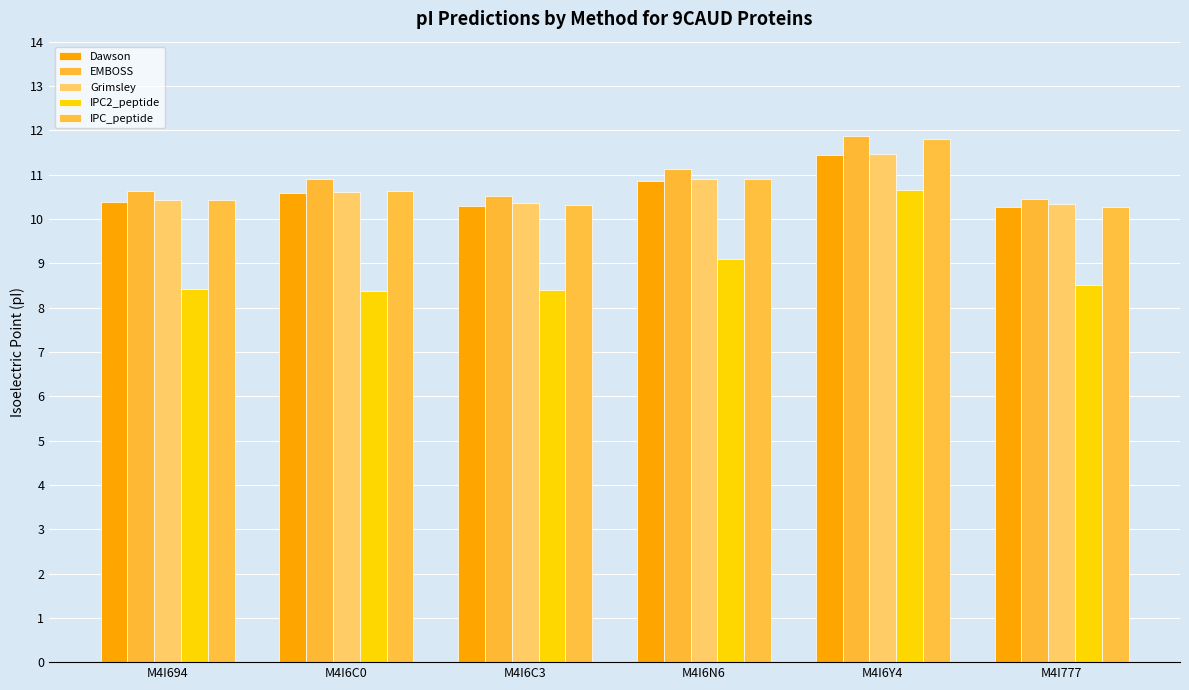

What is the difference between the second highest and minimum values in the IPC_peptide series?

0.6